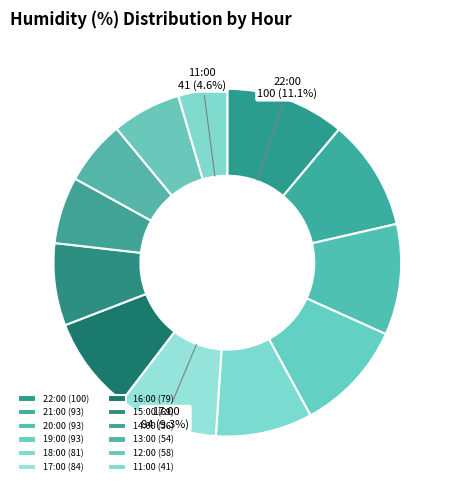

What percentage is the 12:00 slice, to the nearest percent?

6%